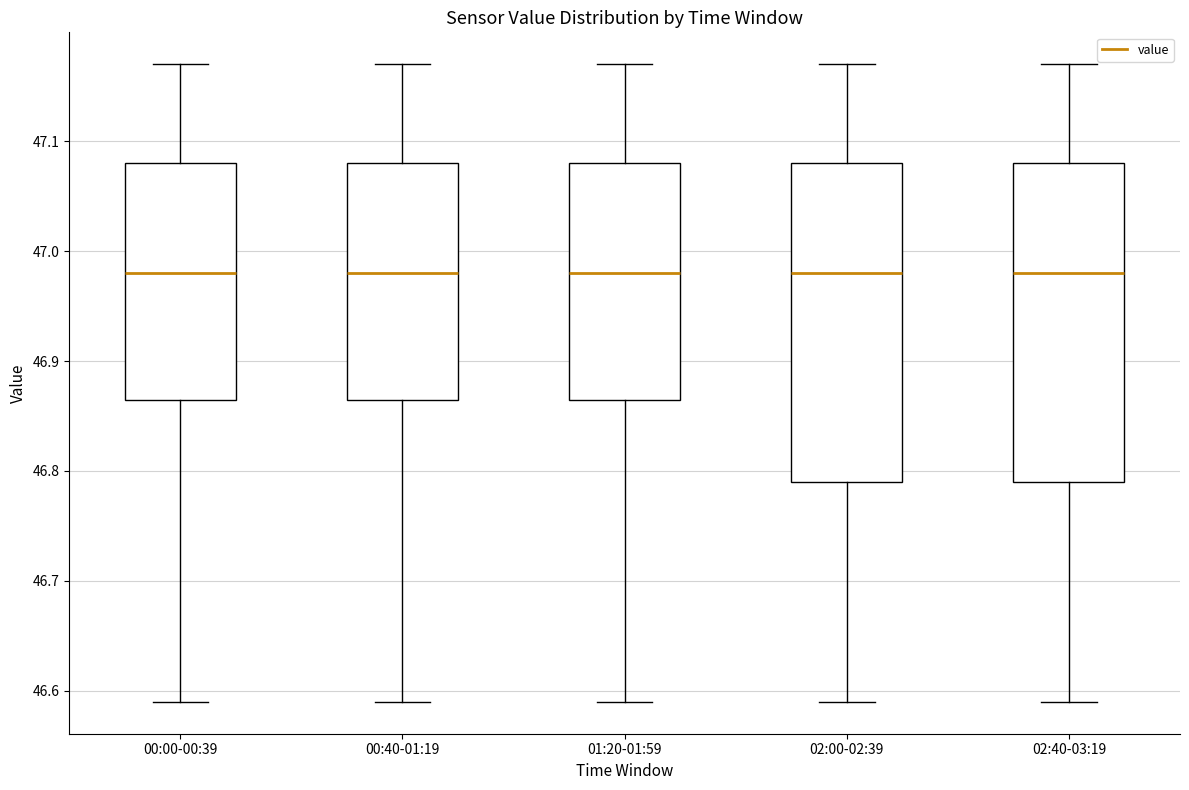

Where does the median line of the box for 01:20-01:59 sit on the y-axis? The values are not printed on the chart, so give them approximately, as read against the axis.

46.98